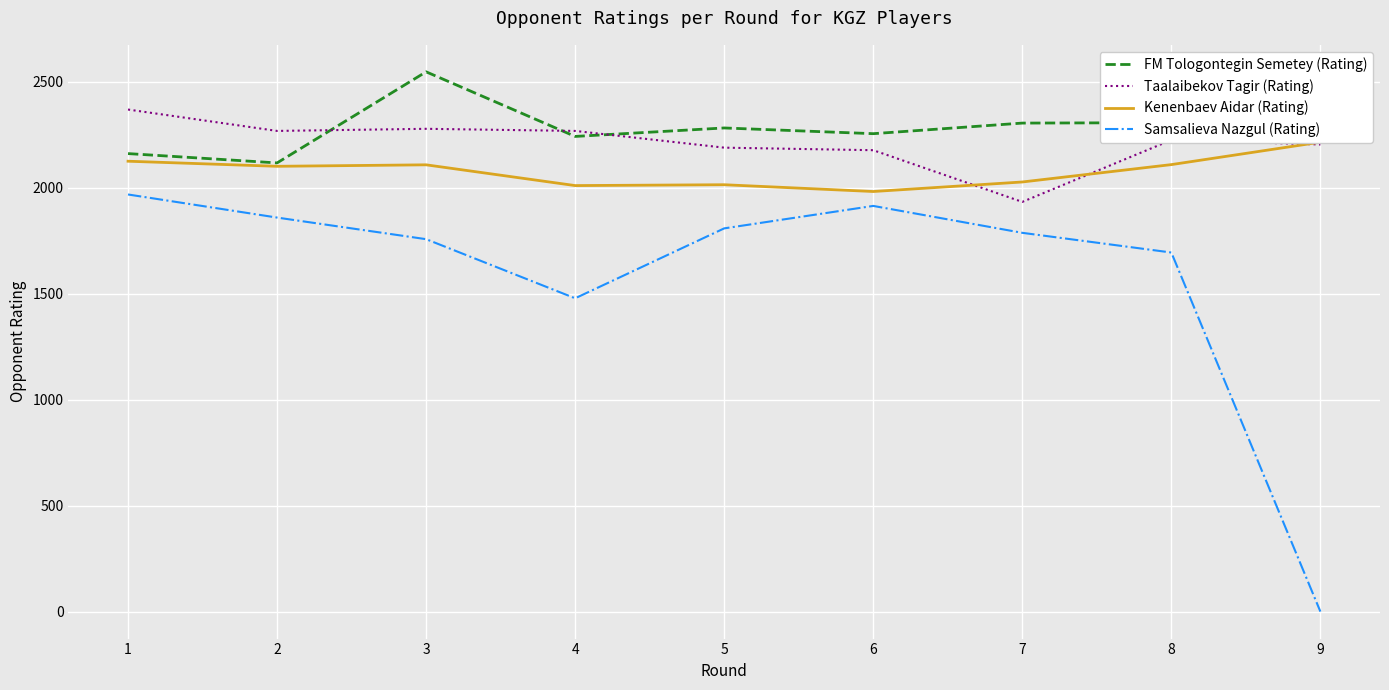

True or false: Taalaibekov Tagir (Rating) and Samsalieva Nazgul (Rating) intersect in this chart.

False